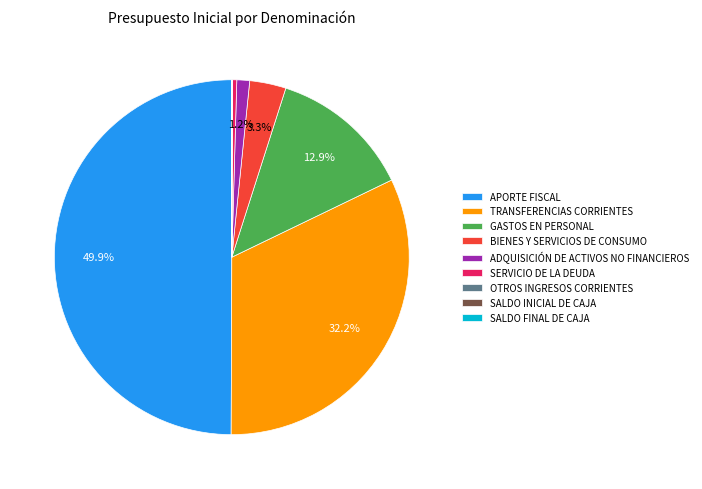

What is the total percentage of TRANSFERENCIAS CORRIENTES and BIENES Y SERVICIOS DE CONSUMO?

35.5%